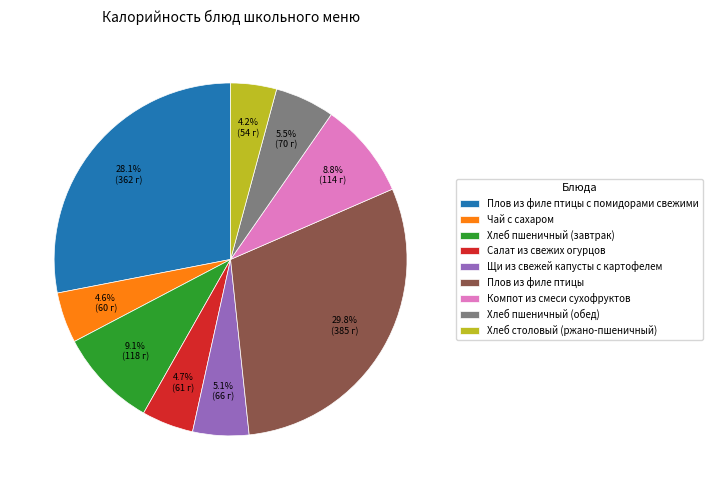

Which category has the biggest portion of the pie?

Плов из филе птицы